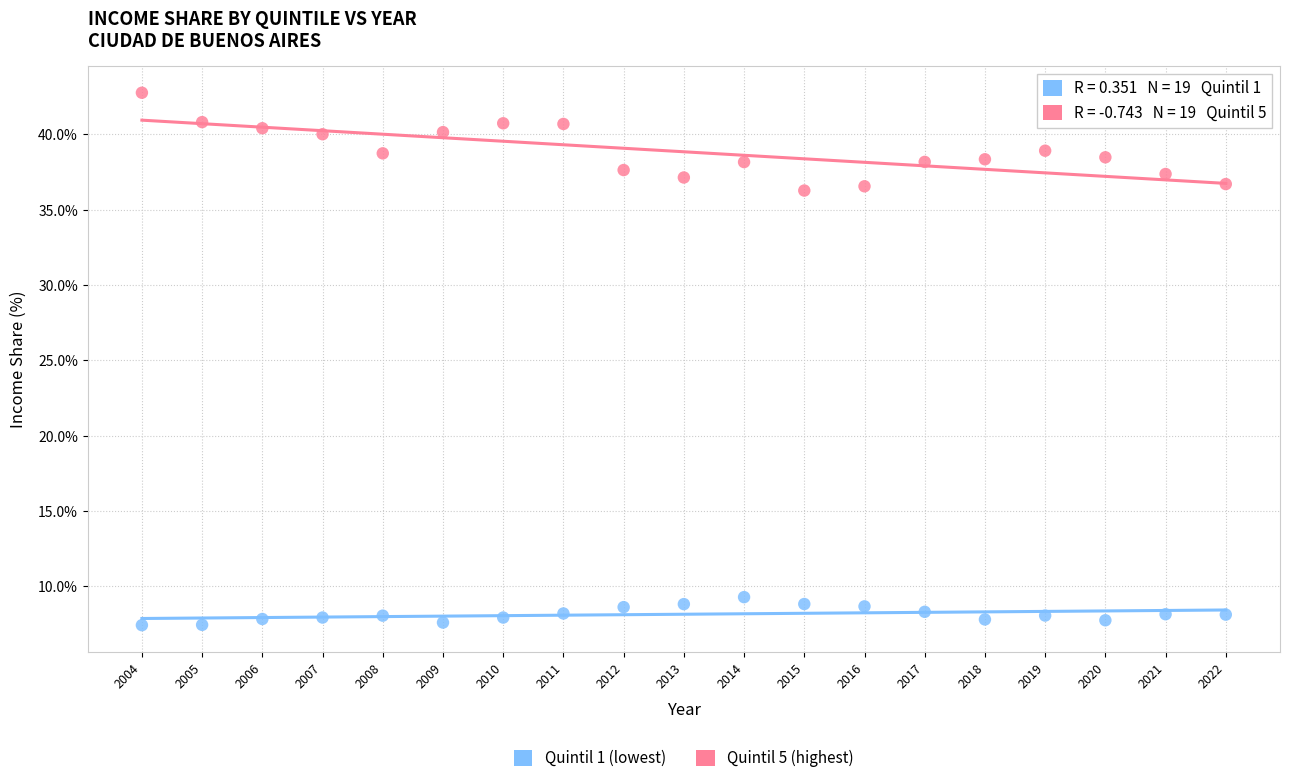

Which series has the widest spread of Y values?

Quintil 5 (highest)